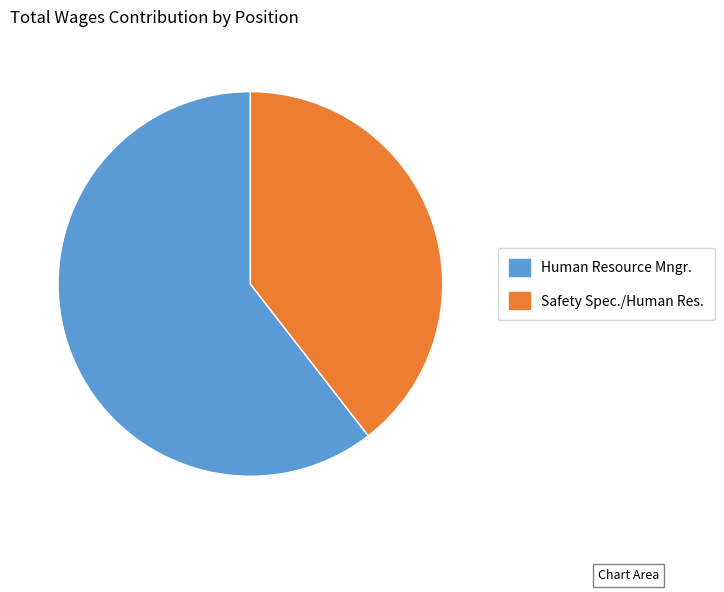

The Safety Spec./Human Res. slice represents 27% of the pie. True or false?

False